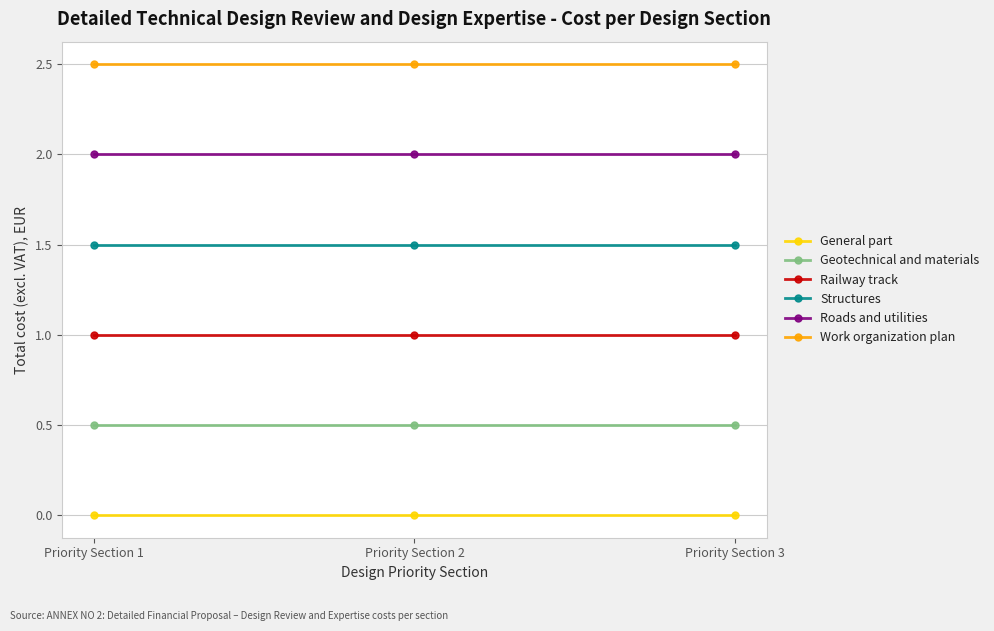

Reading left to right, extract all data points from this chart.

General part: Priority Section 1=0.0	Priority Section 2=0.0	Priority Section 3=0.0
Geotechnical and materials: Priority Section 1=0.5	Priority Section 2=0.5	Priority Section 3=0.5
Railway track: Priority Section 1=1.0	Priority Section 2=1.0	Priority Section 3=1.0
Structures: Priority Section 1=1.5	Priority Section 2=1.5	Priority Section 3=1.5
Roads and utilities: Priority Section 1=2.0	Priority Section 2=2.0	Priority Section 3=2.0
Work organization plan: Priority Section 1=2.5	Priority Section 2=2.5	Priority Section 3=2.5